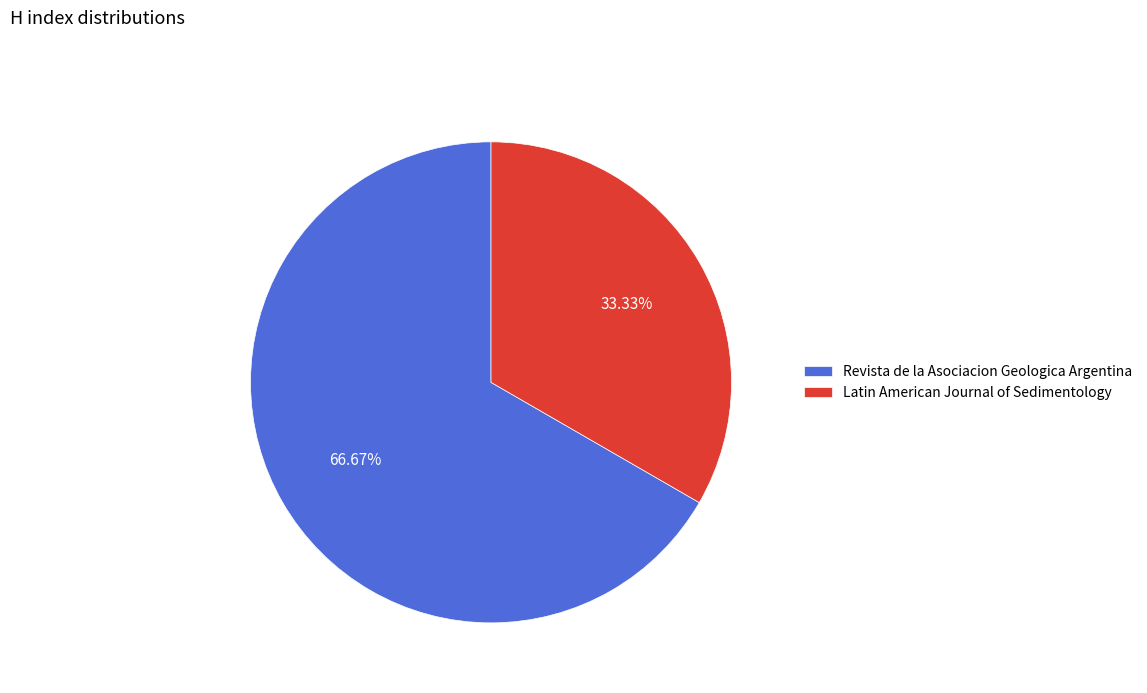

What percentage is the Latin American Journal of Sedimentology slice, to the nearest percent?

33%